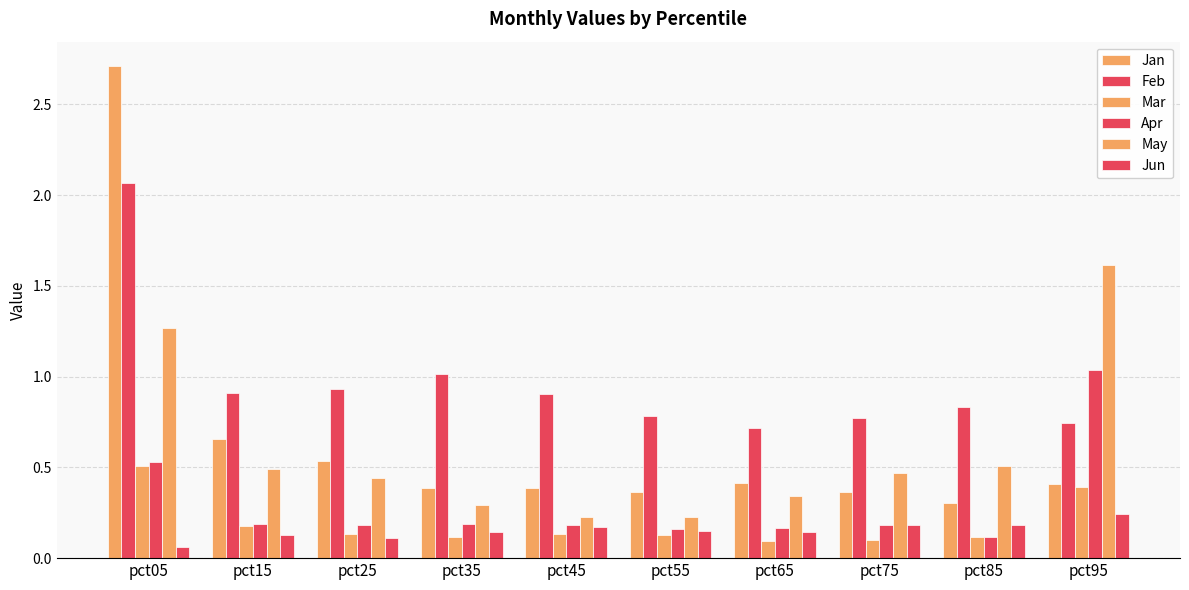

At which category is the sum across all series the highest?

pct05